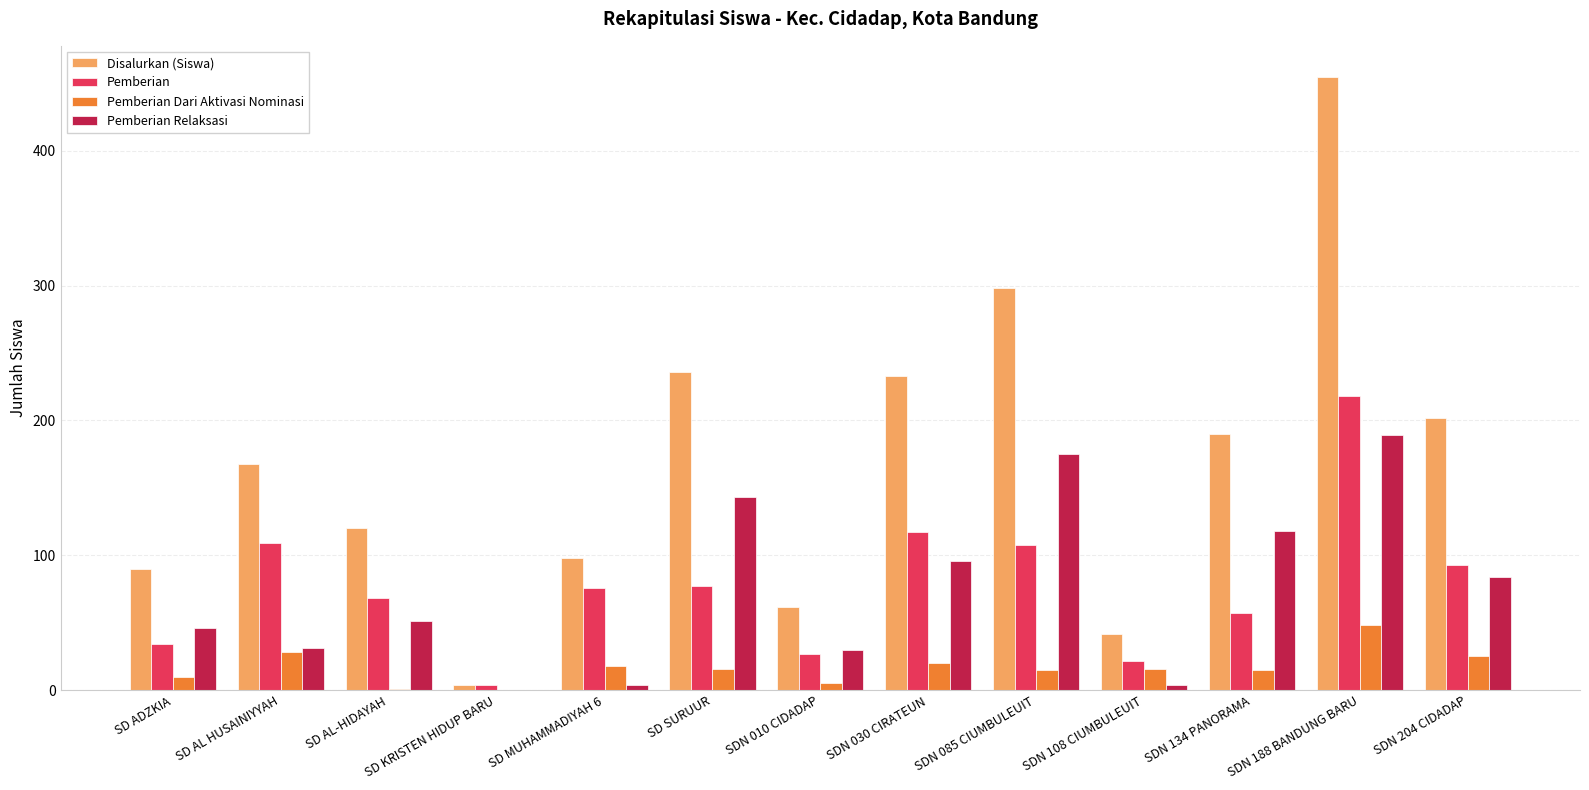

What is the sum of all Pemberian Dari Aktivasi Nominasi values?

217